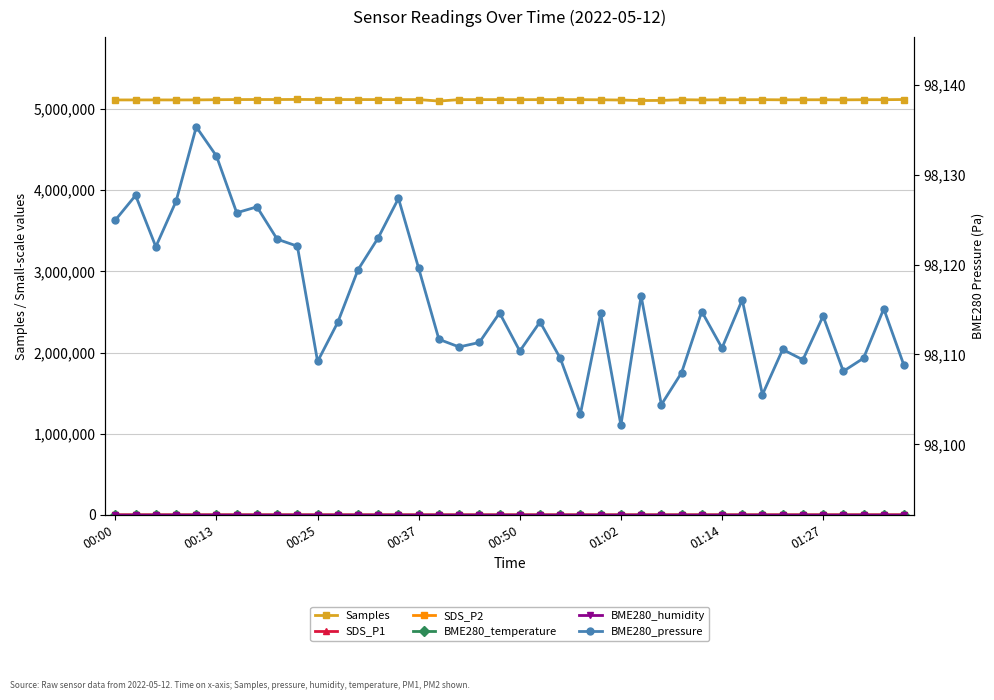

What is the difference between the maximum and minimum values in the SDS_P1 series?

10.4